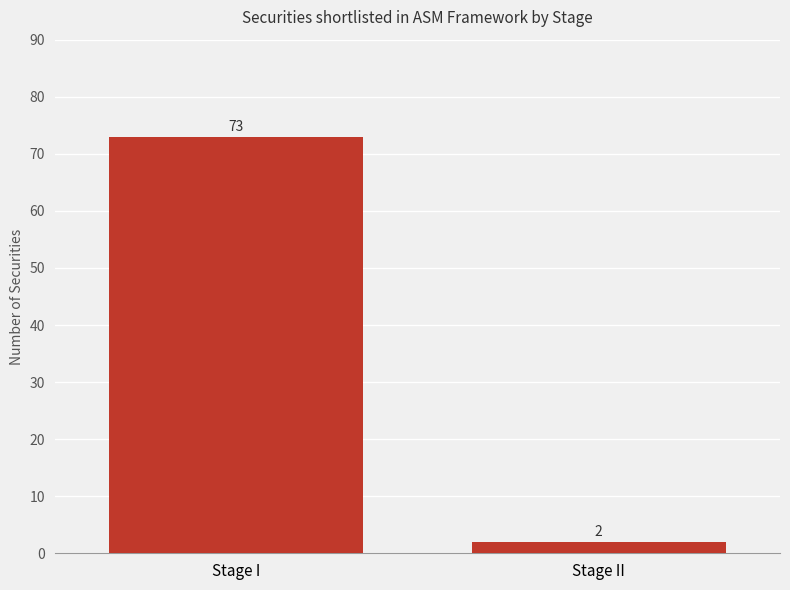

True or false: the data shows 2 at Stage II.

True